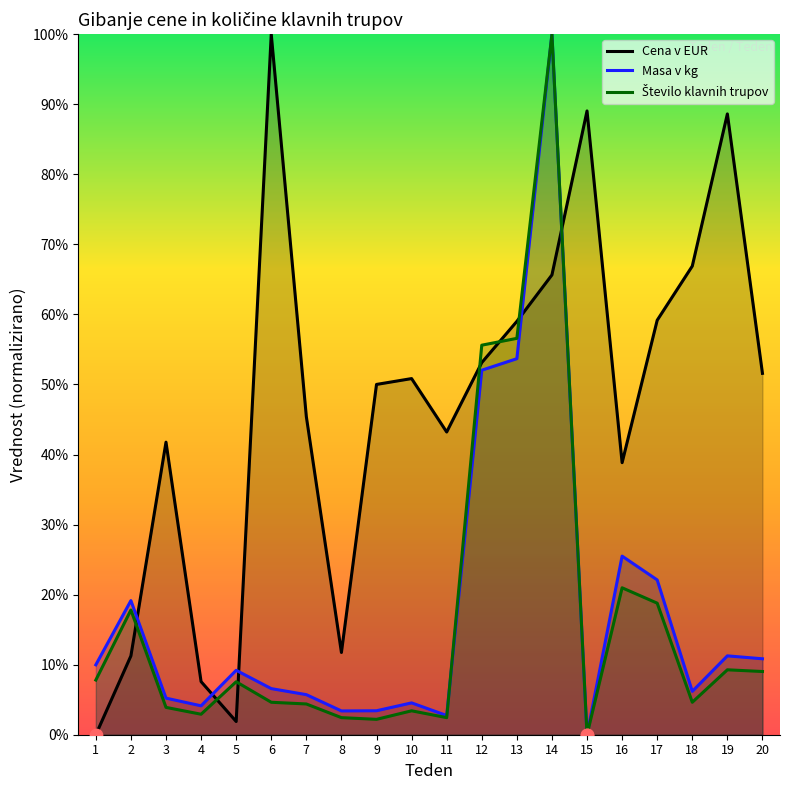

Which series contains the lowest Y value?

Cena v EUR